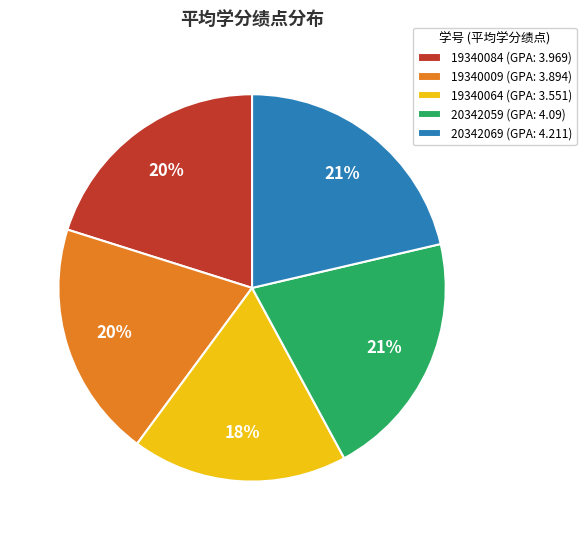

To the nearest percent, what percentage of the pie is 19340084 (GPA: 3.969)?

20%